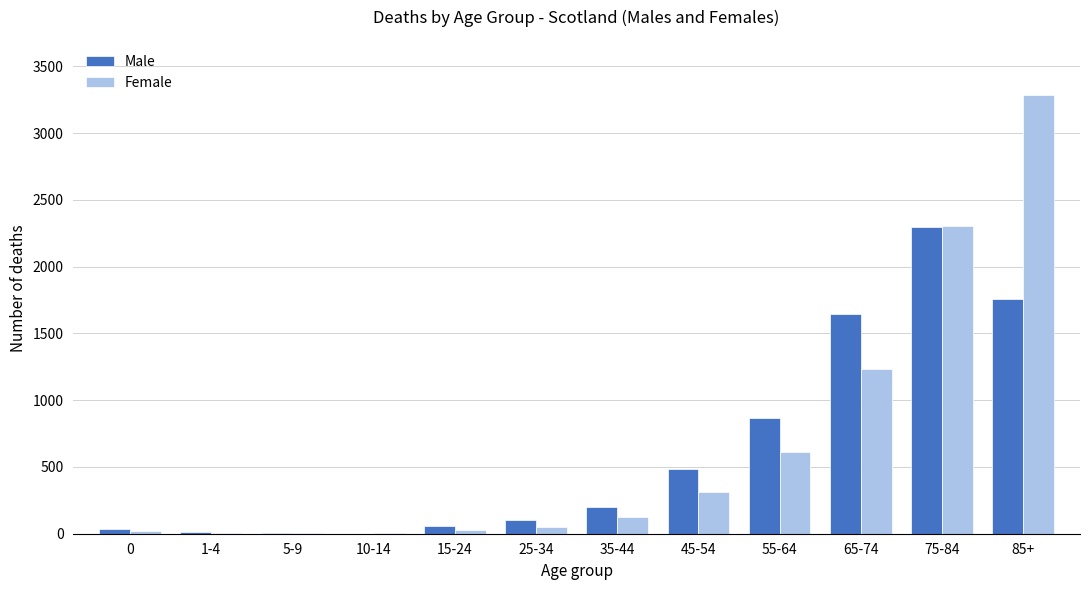

What is the greatest value displayed?

3284